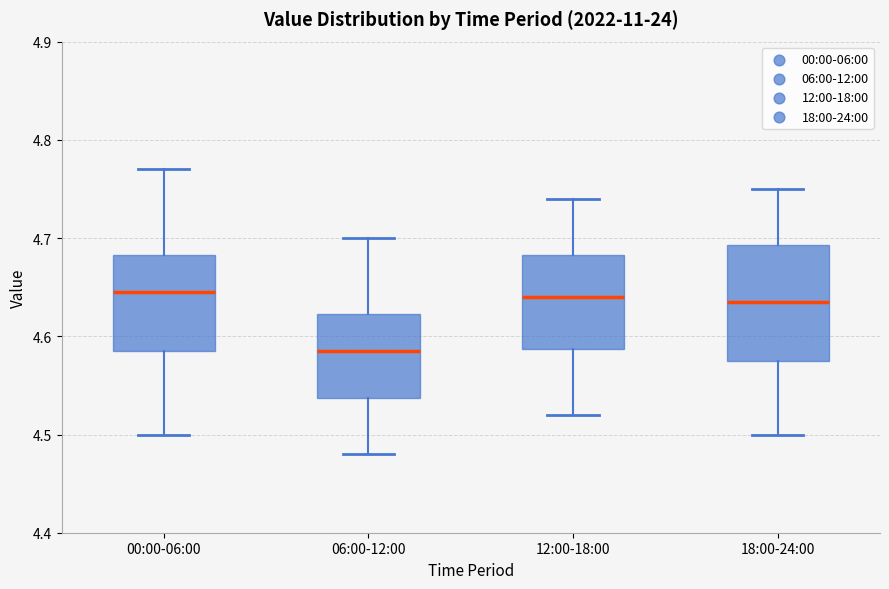

Reading left to right, transcribe this box plot: for each box, give where its median line is, the range the box spans, and where its two whiskers end, as read against the y-axis. The values are not printed on the chart, so give them approximately, as read against the axis.

00:00-06:00: median 4.65, box 4.59 to 4.68, whiskers 4.50 to 4.77
06:00-12:00: median 4.59, box 4.54 to 4.62, whiskers 4.48 to 4.70
12:00-18:00: median 4.64, box 4.59 to 4.68, whiskers 4.52 to 4.74
18:00-24:00: median 4.64, box 4.58 to 4.69, whiskers 4.50 to 4.75